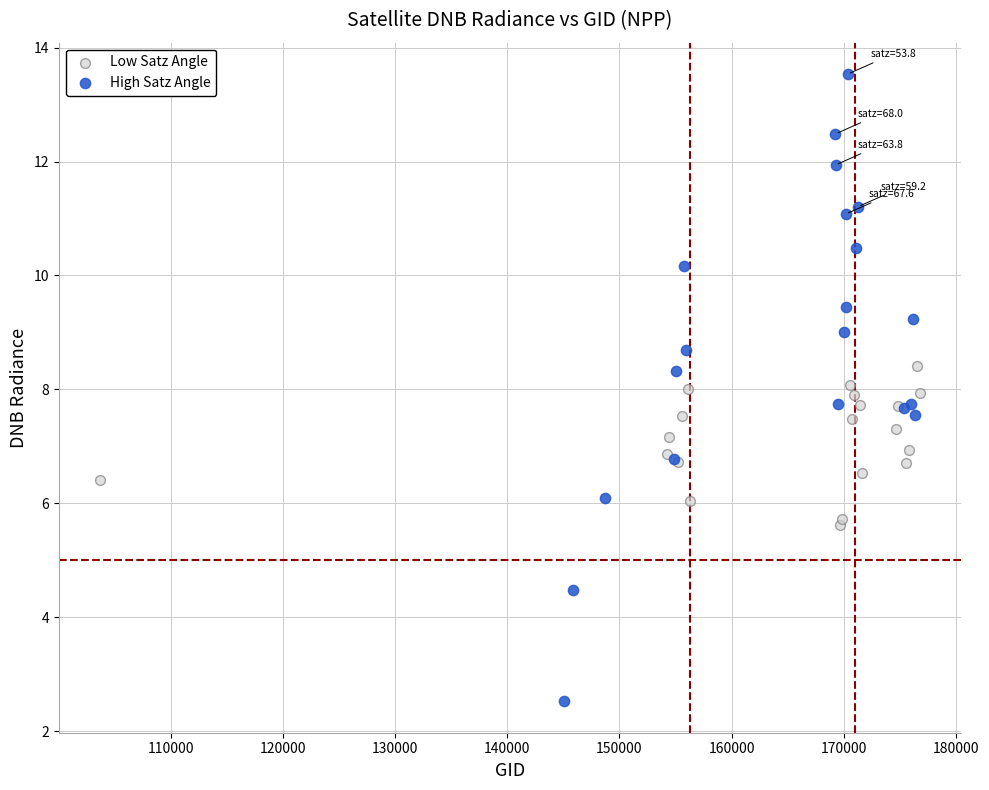

What are all the series names shown in the legend?

Low Satz Angle, High Satz Angle